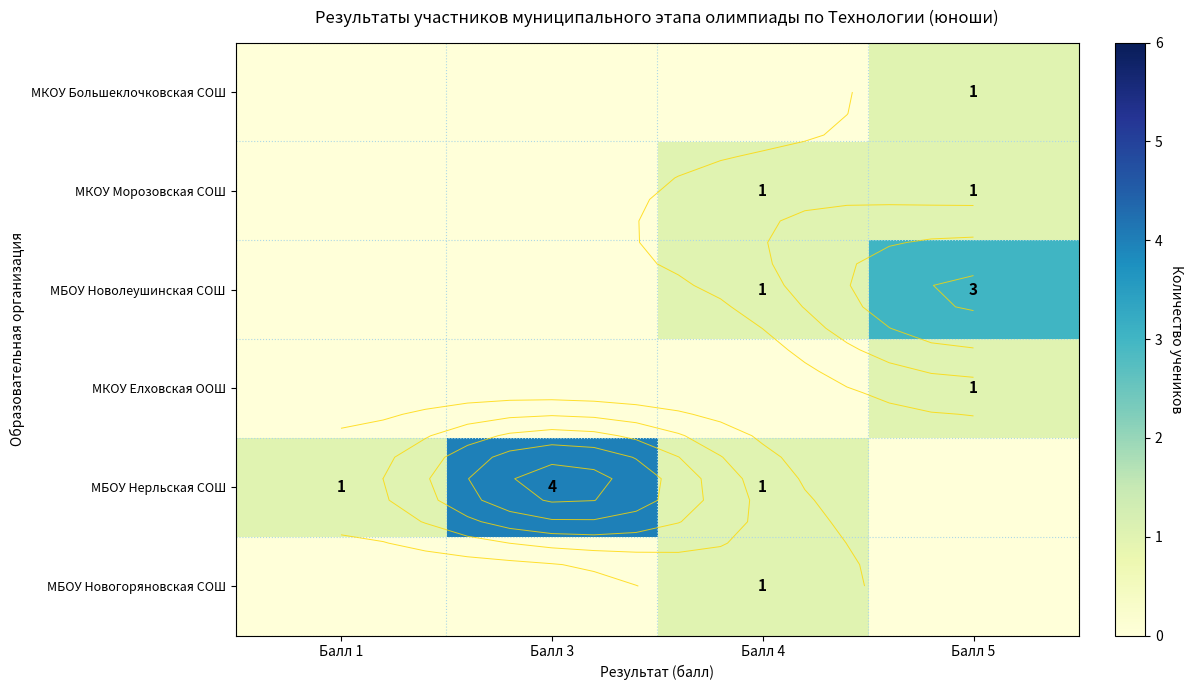

What is the total value across all series at Балл 1?

1